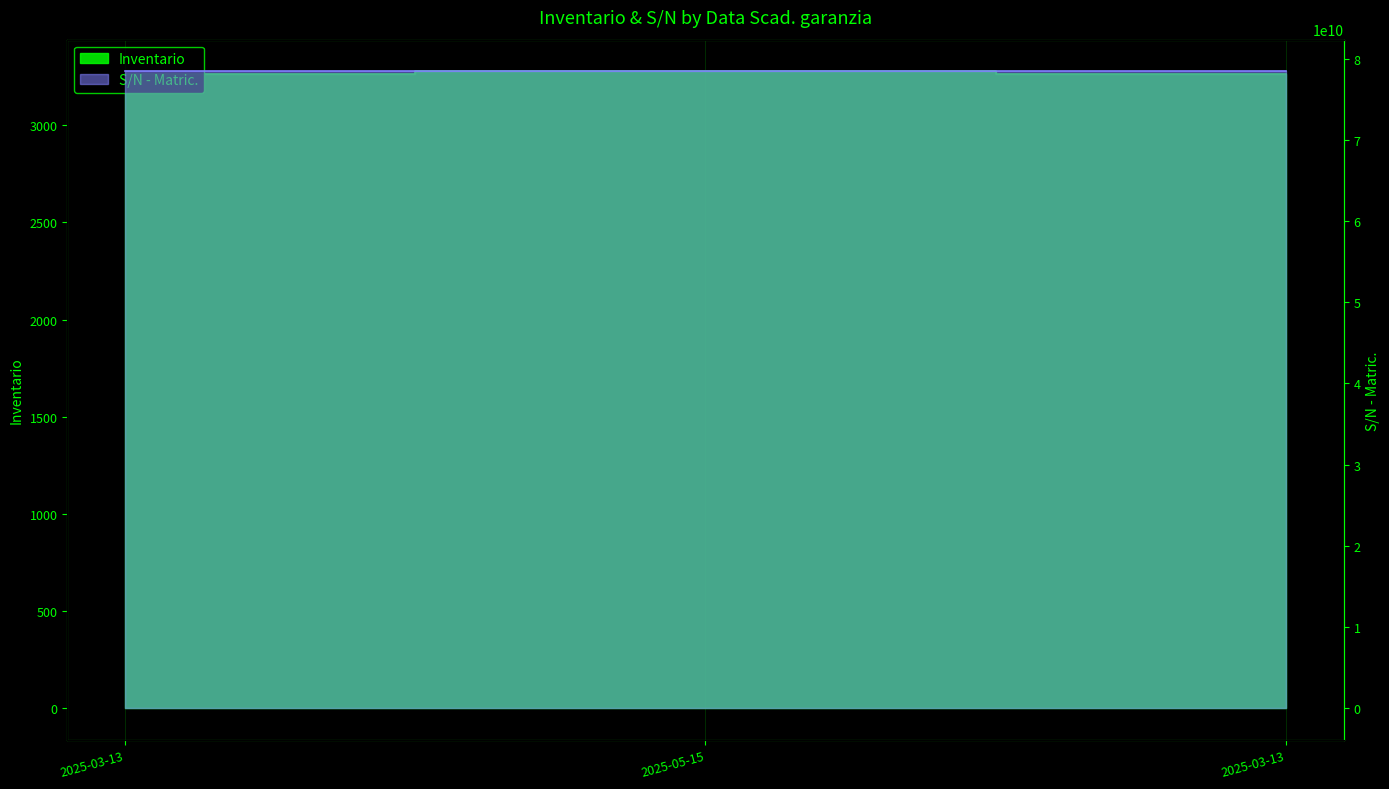

Reading left to right, what are all the values shown in this chart?

Inventario: 2025-03-13=3265	2025-05-15=3277	2025-03-13=3265
S/N - Matric.: 2025-03-13=78412269942	2025-05-15=78412269696	2025-03-13=78412269942